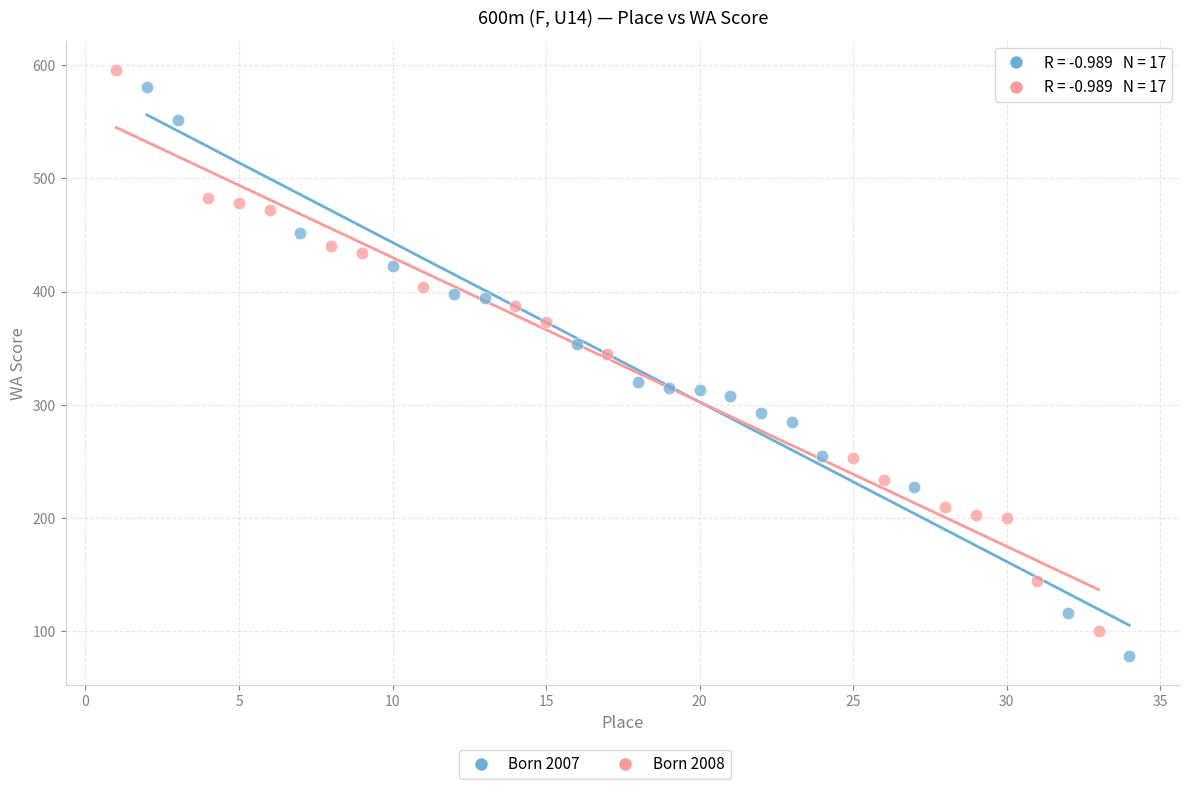

Which series has the largest Y range (max minus min)?

Born 2007